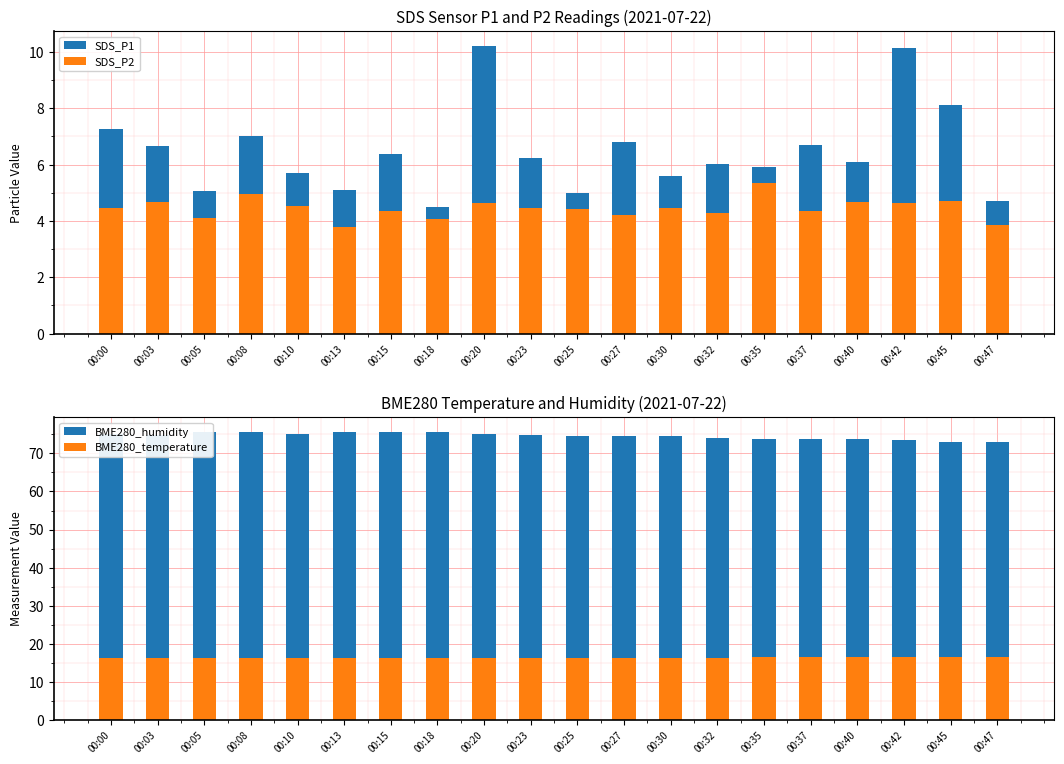

The BME280_temperature series shows 23.3 at 00:00. True or false?

False